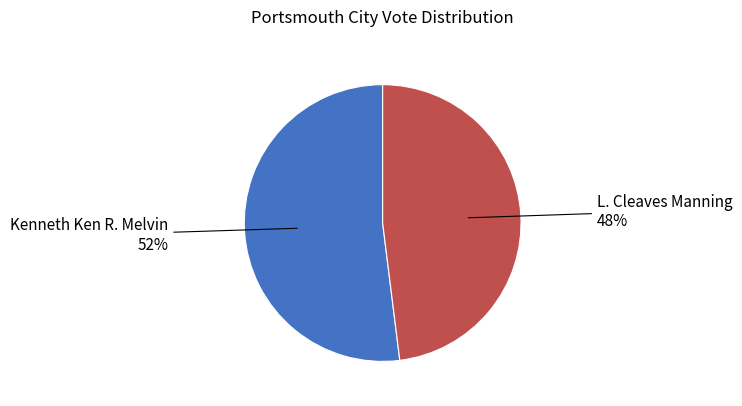

The Kenneth Ken R. Melvin slice represents 52% of the pie. True or false?

True